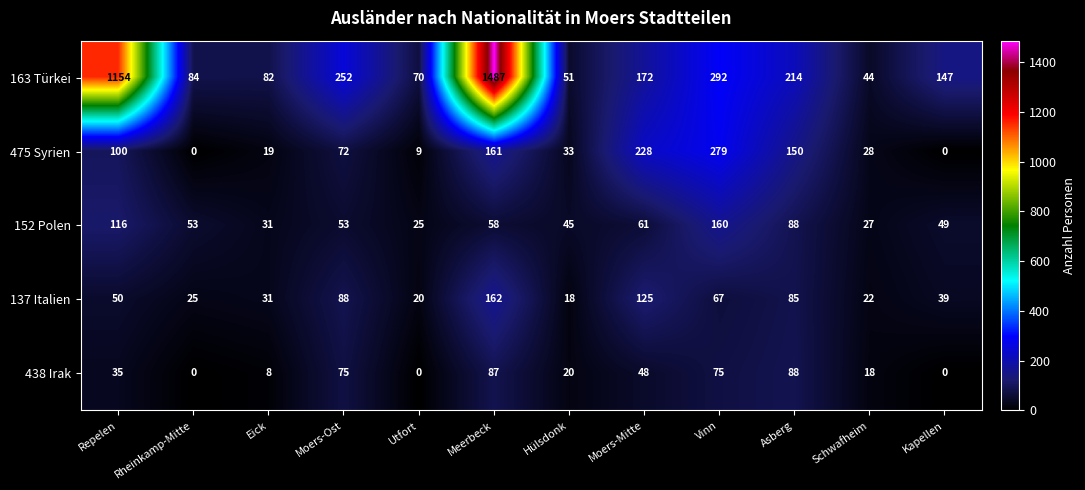

What is the approximate value of 438 Irak at Moers-Ost?

75